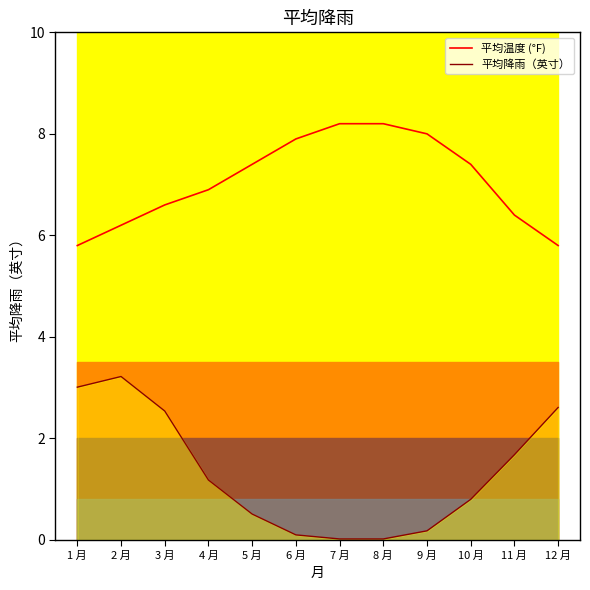

How many data points in 平均温度 (°F) are less than 7?

6